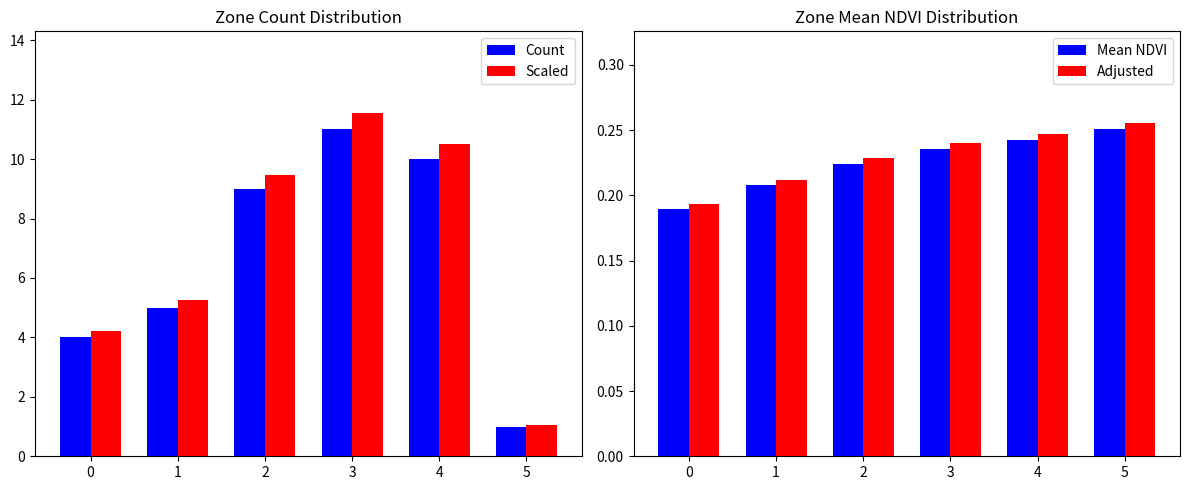

What is the maximum value for Adjusted?

0.3